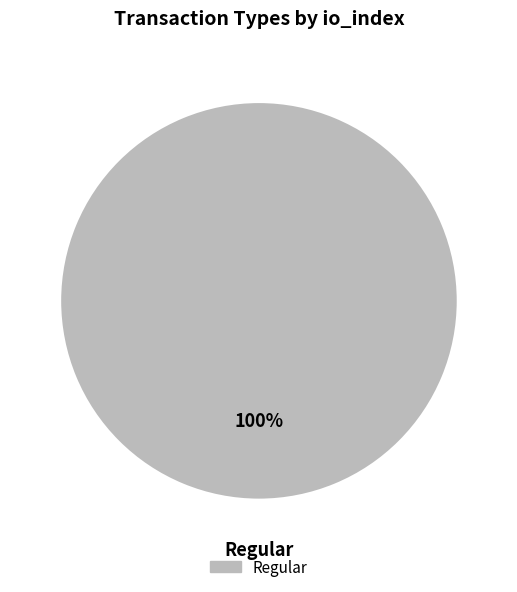

Which slice represents more than half of the pie?

Regular